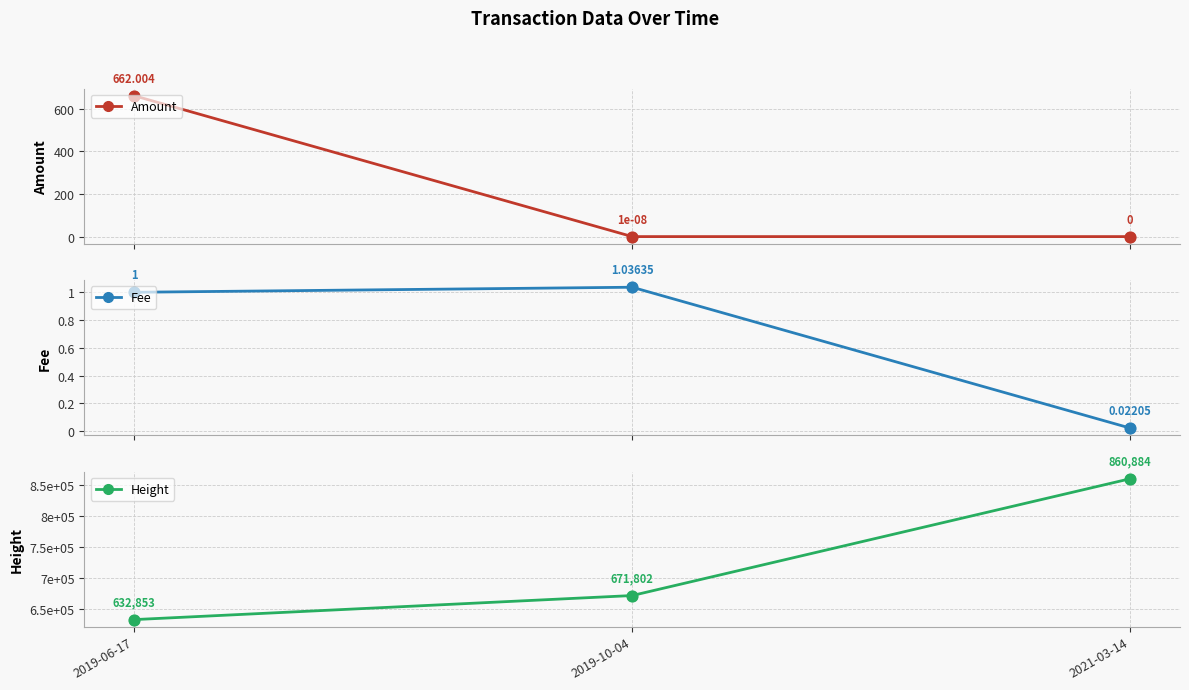

At which category is the sum across all series the highest?

2021-03-14